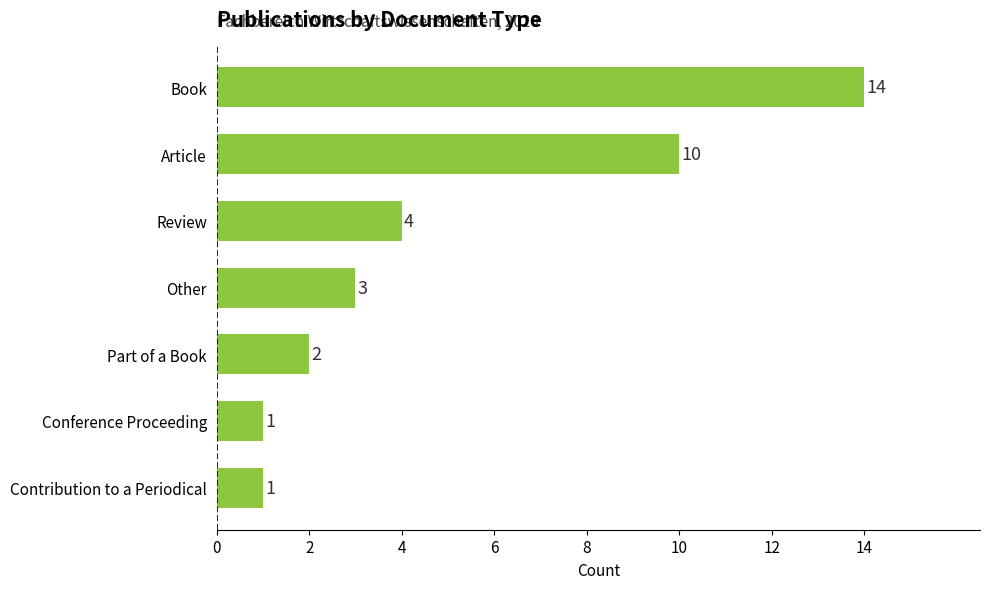

How many bars are there in total?

7